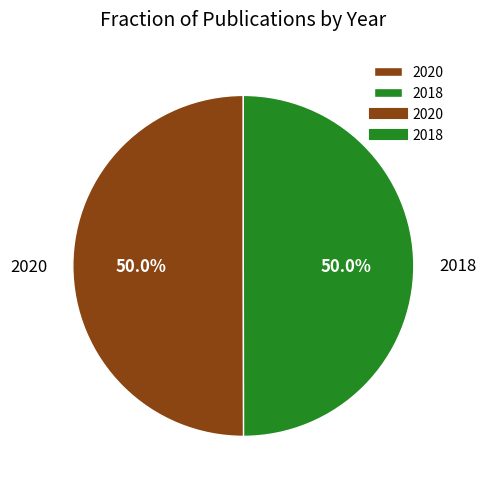

Combined, do 2020 and 2018 account for over 50%?

Yes